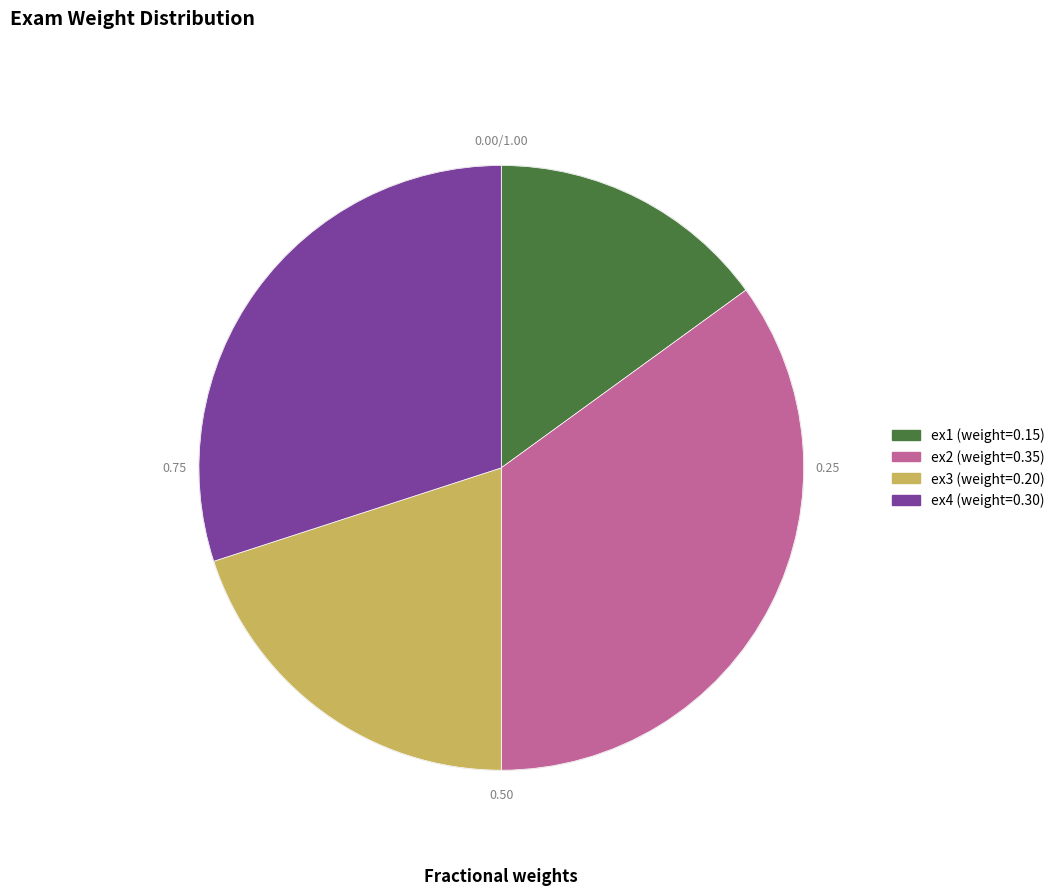

How many slices are in this pie chart?

4